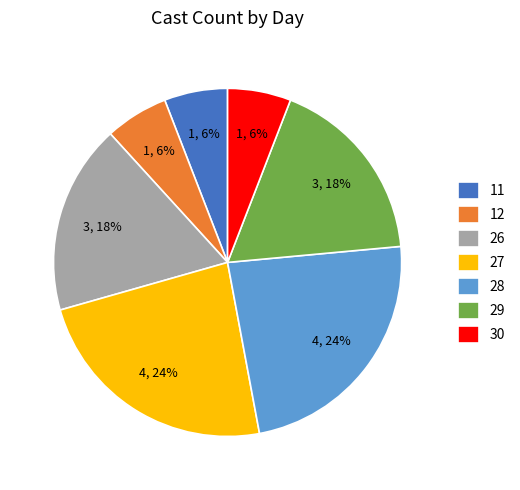

Is the sum of 28 and 30 greater than half?

No